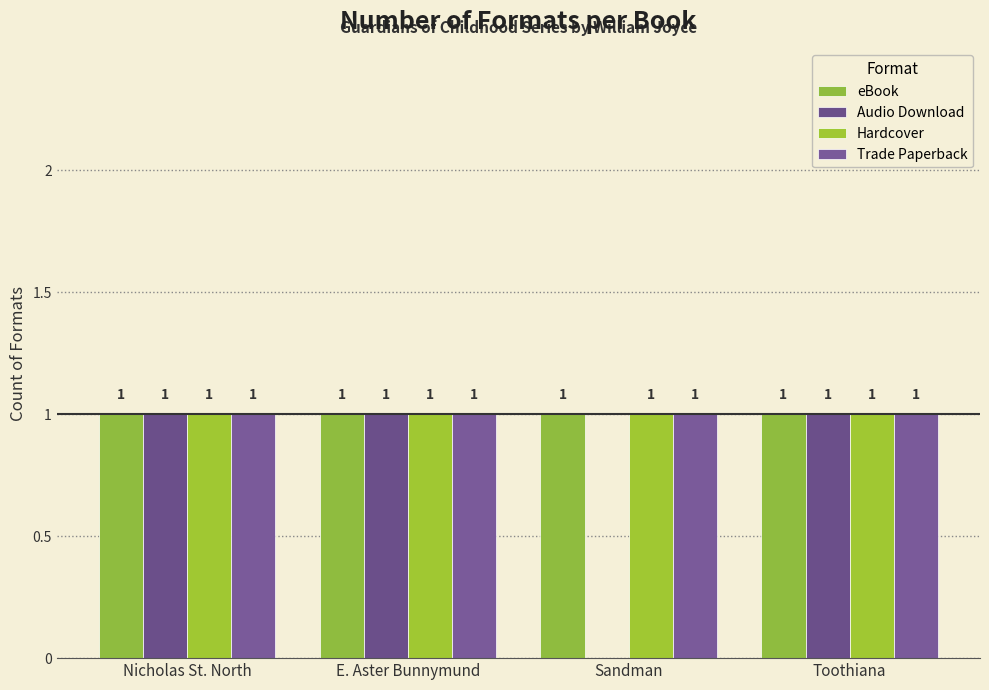

What is the label of the 3rd bar from the right?

E. Aster Bunnymund